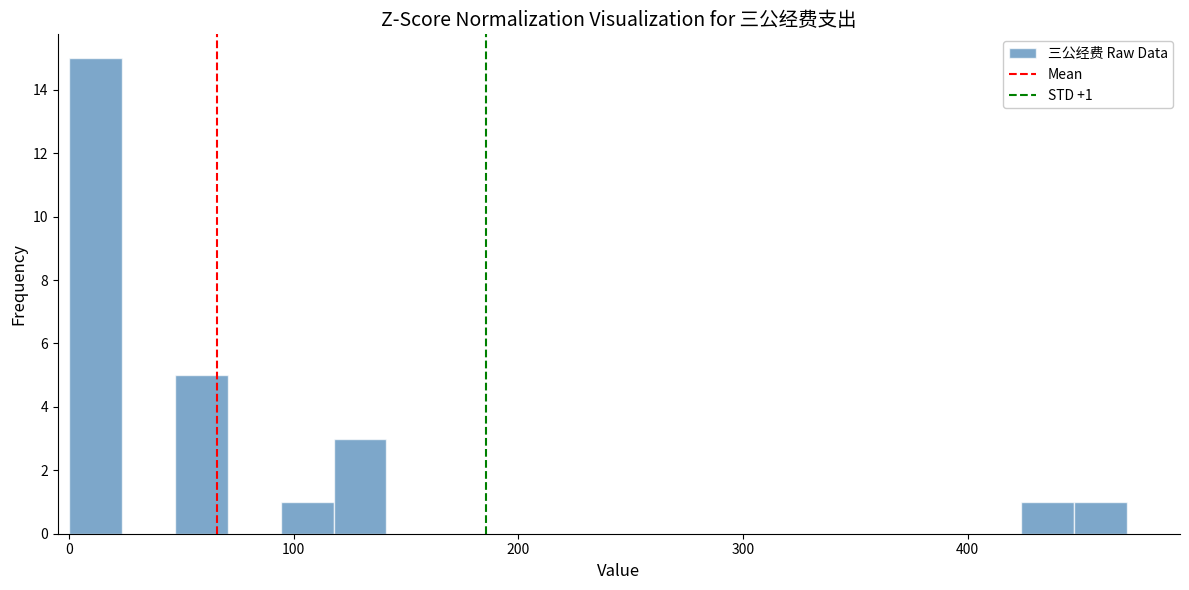

Read against the x-axis, roughly where is the centre of the tallest bar?

10